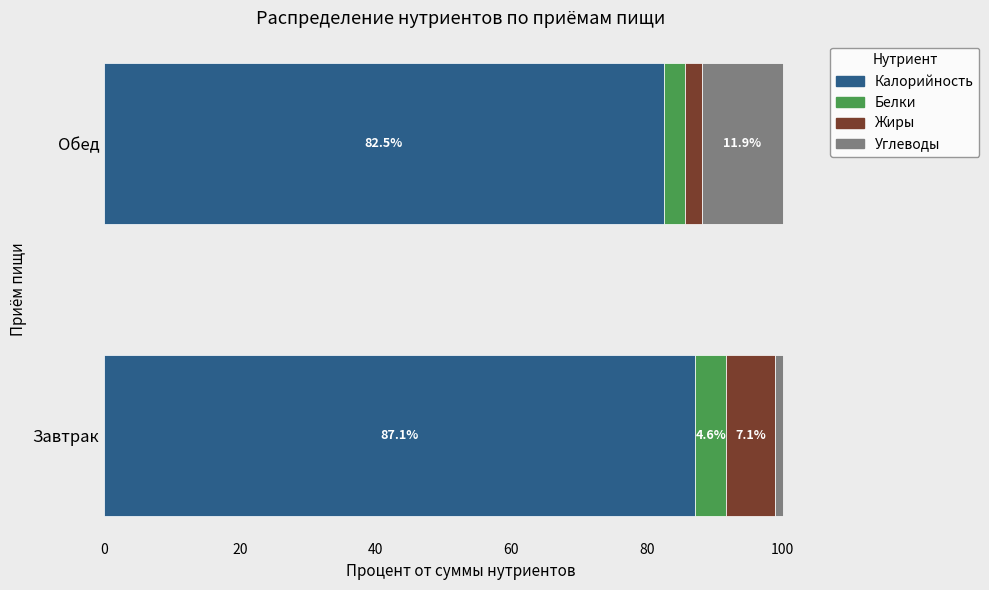

What is the difference between the Калорийность values at Завтрак and Обед?

4.6